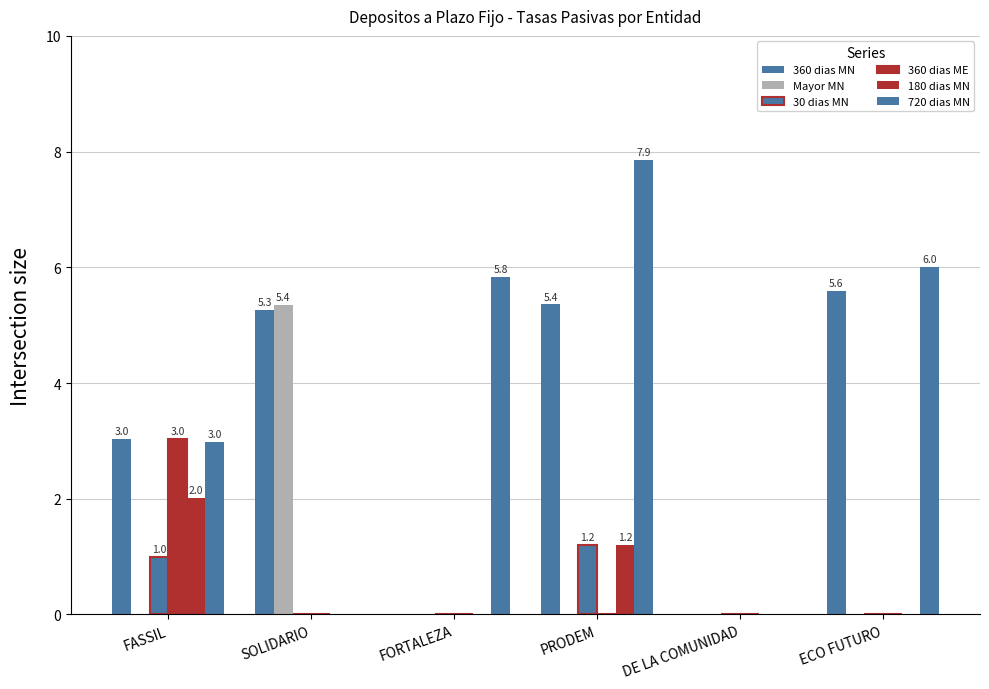

How many data points does each series have?

6